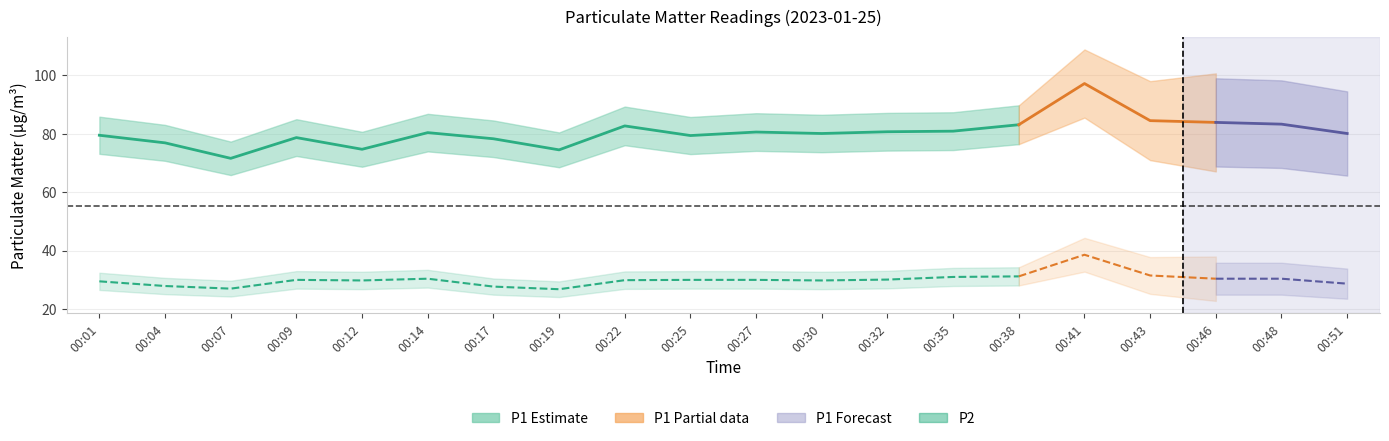

Rank the categories by P1 value from highest to lowest.

00:41, 00:43, 00:46, 00:48, 00:38, 00:22, 00:35, 00:32, 00:27, 00:14, 00:30, 00:51, 00:01, 00:25, 00:09, 00:17, 00:04, 00:12, 00:19, 00:07